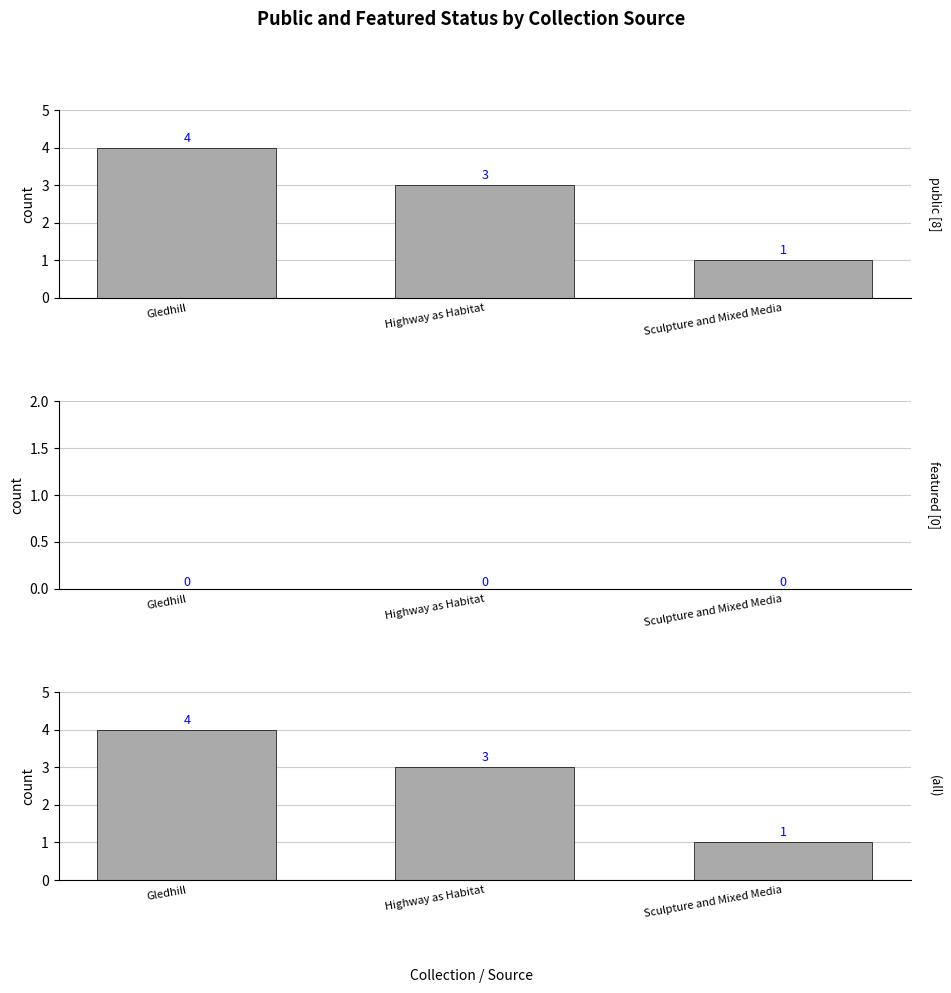

How many data points does each series have?

3